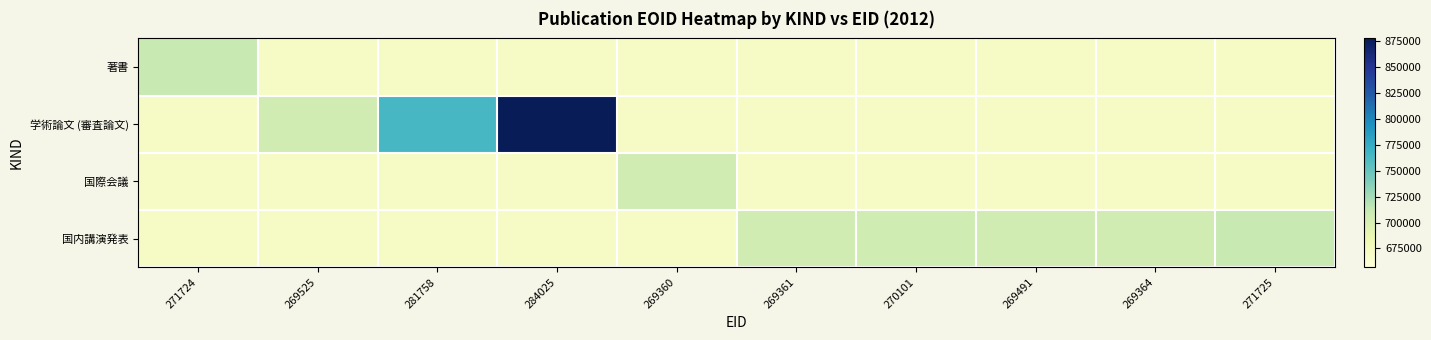

List the series in order of their peak value, lowest first.

国際会議, 著書, 国内講演発表, 学術論文 (審査論文)